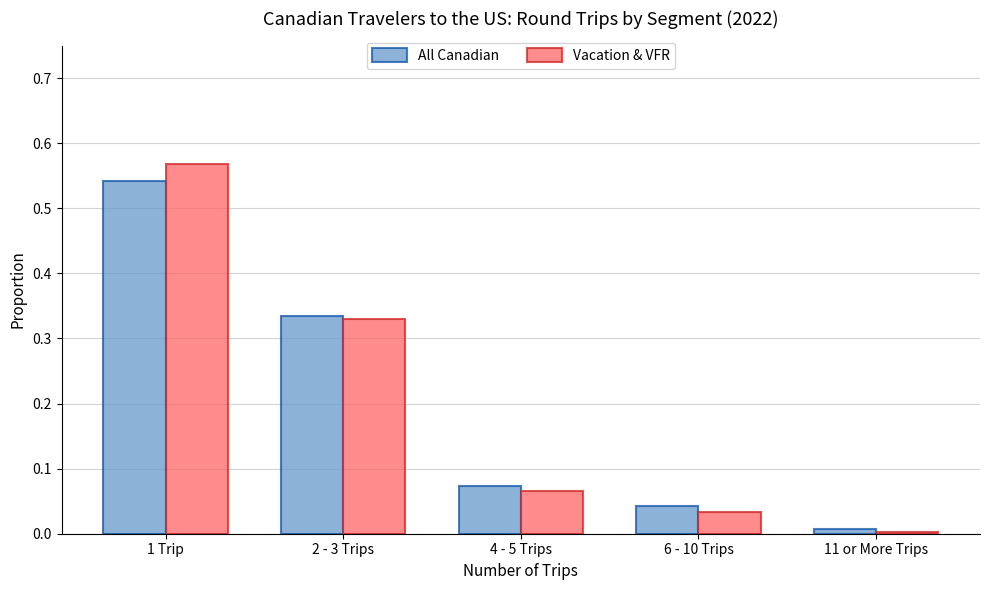

Is the value of Vacation & VFR at 6 - 10 Trips greater than the value of All Canadian at 6 - 10 Trips?

No